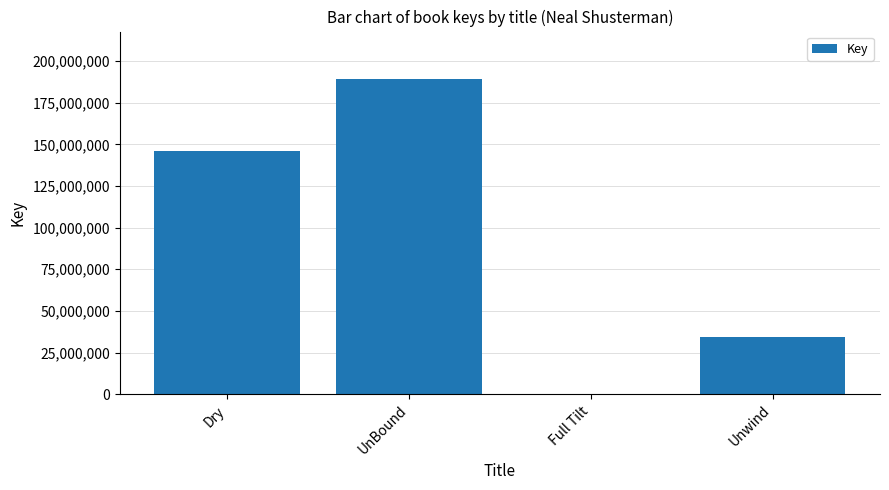

Which label corresponds to the largest value in the chart?

UnBound